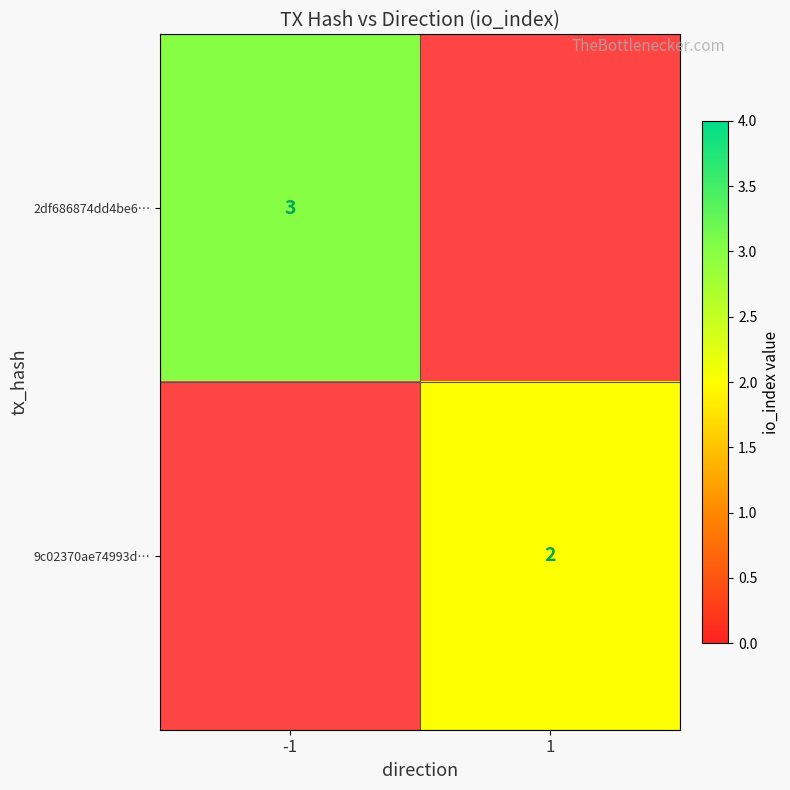

The 2df686874dd4be6… series shows 3 at -1. True or false?

True